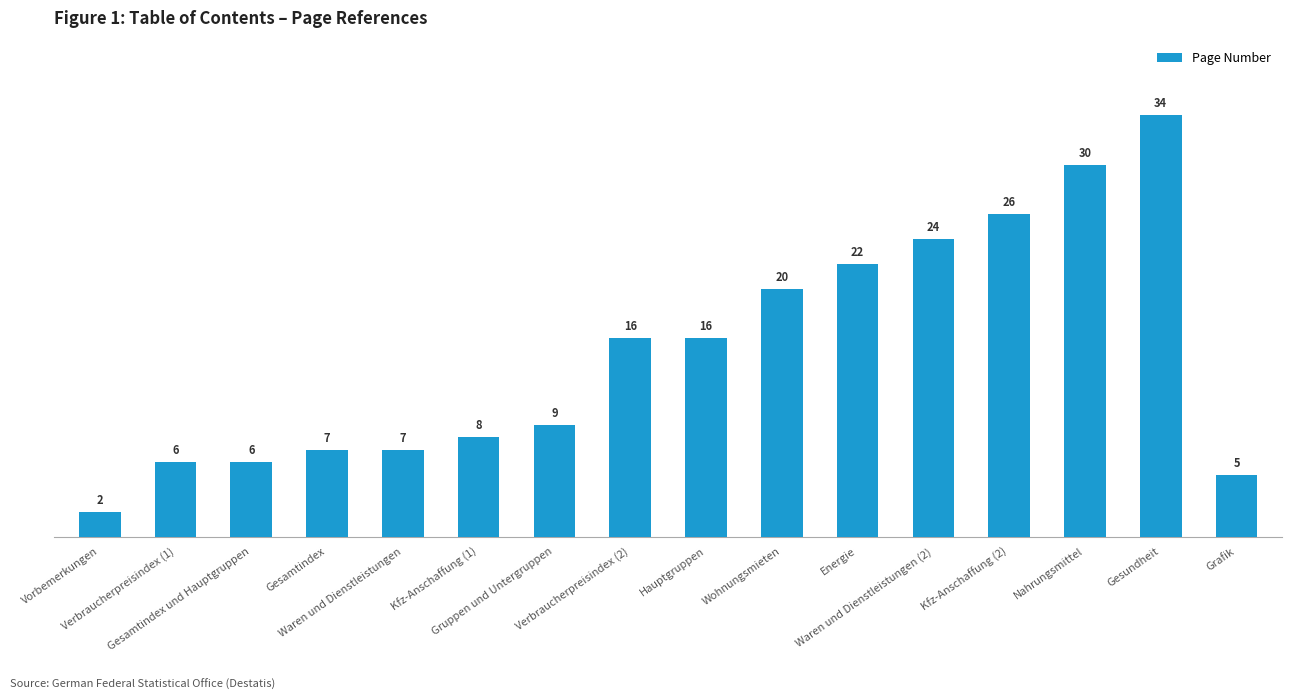

What is the average value?

15